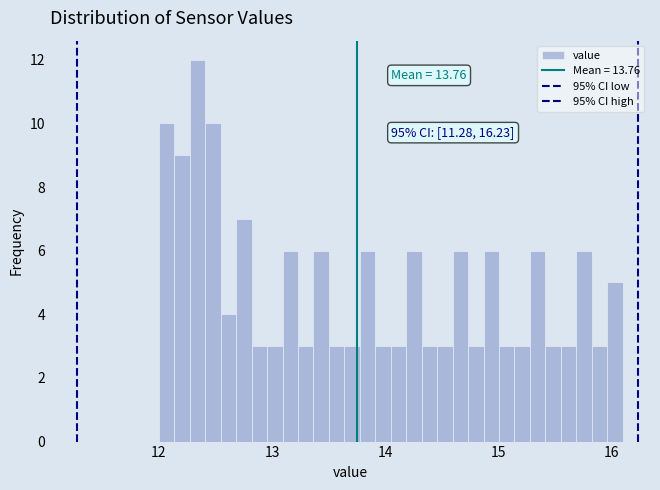

Read against the x-axis, roughly where is the centre of the tallest bar?

12.3